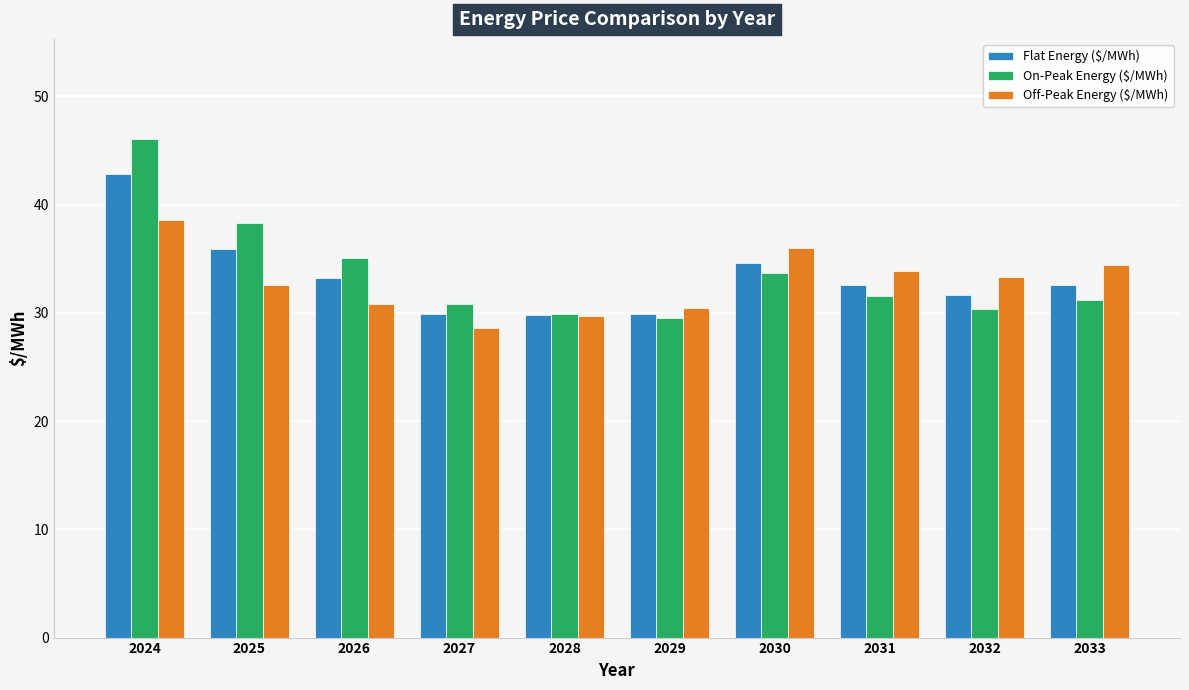

True or false: Flat Energy ($/MWh) has a value of 20.0 at 2024.

False